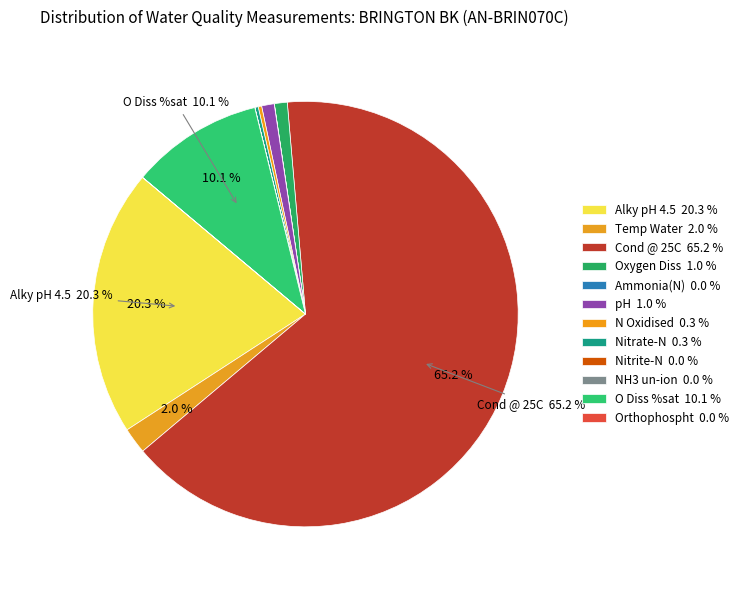

Is there any slice that represents more than half of the pie?

Yes